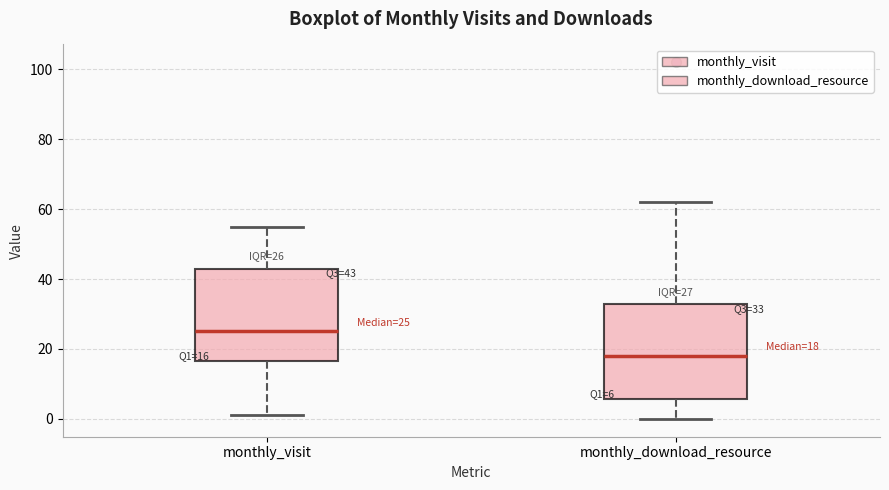

Which box has the highest median line?

monthly_visit